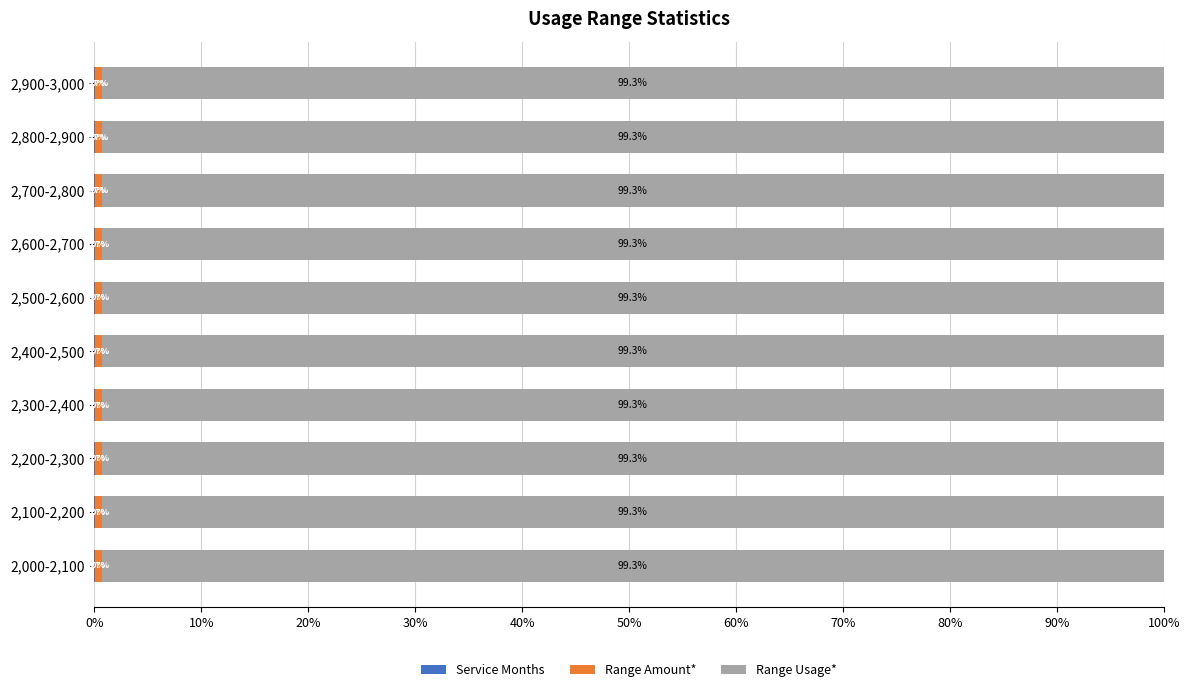

What is the total value across all series at 2,900-3,000?

100.0